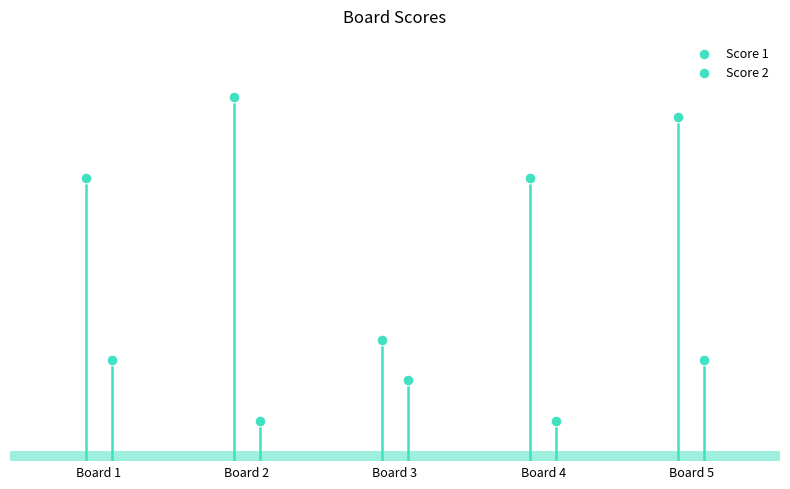

What are all the series names shown in the legend?

Score 1, Score 2